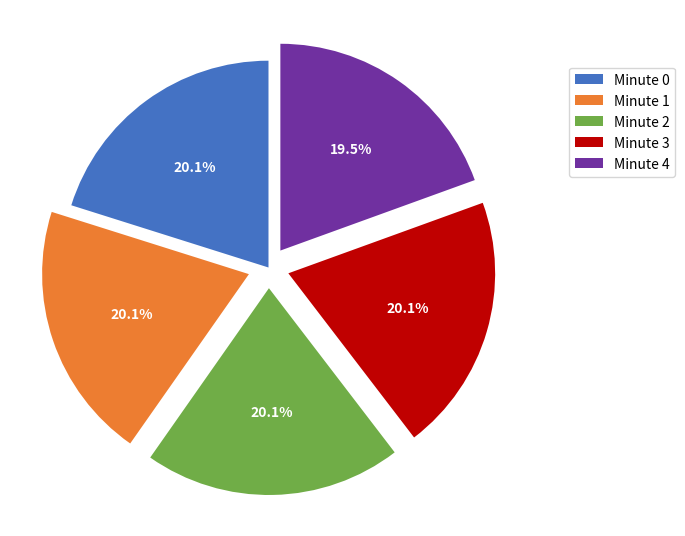

Is there a majority slice in this chart?

No